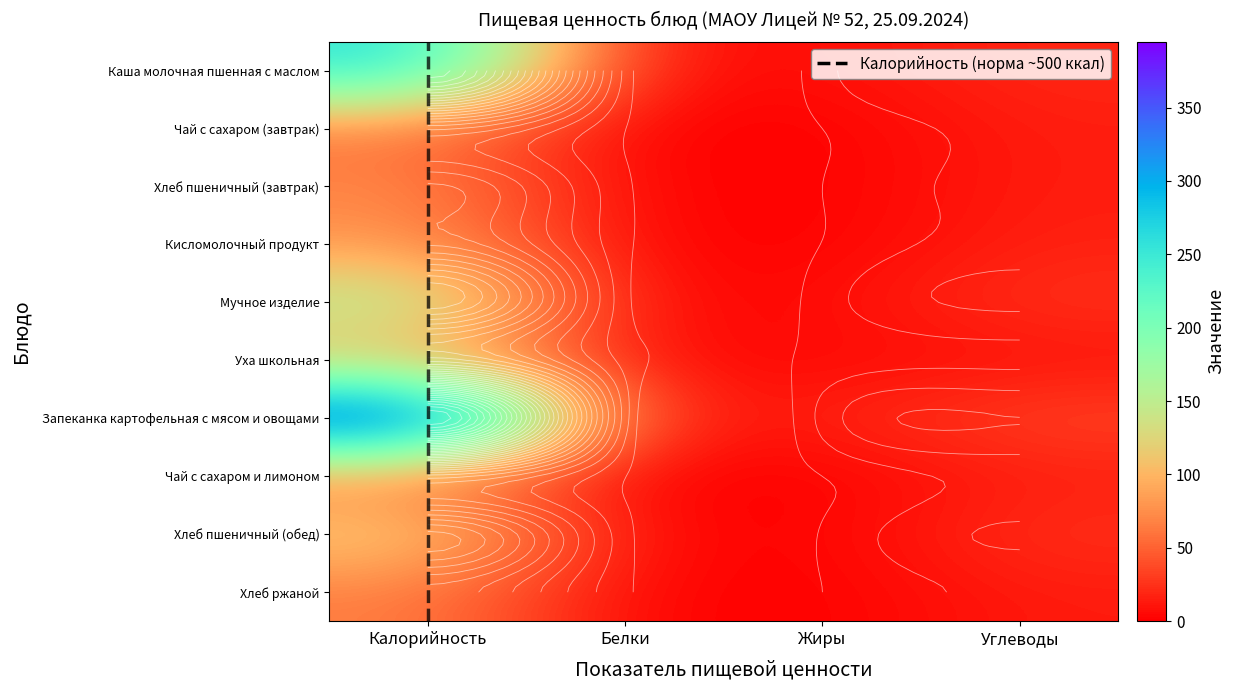

At which label does Хлеб пшеничный (обед) reach its minimum?

Жиры